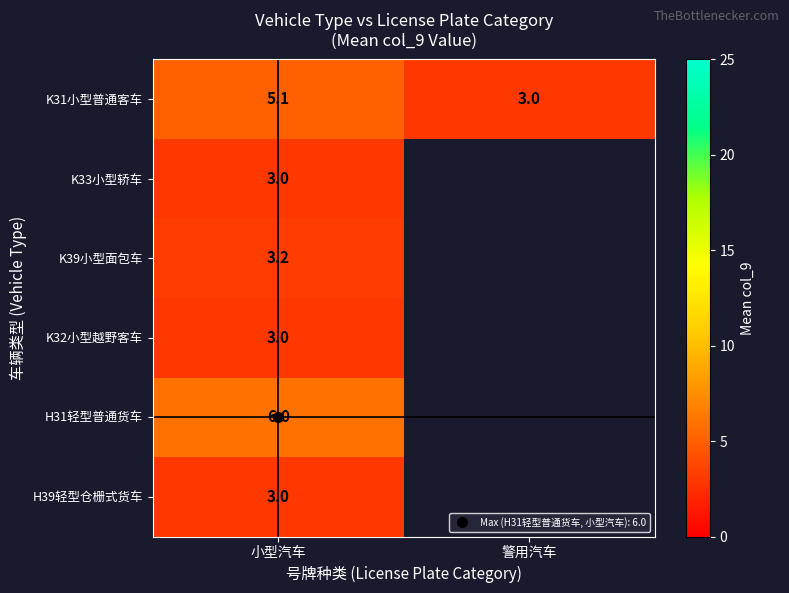

Between 小型汽车 and 警用汽车, which series saw the biggest shift?

K31小型普通客车